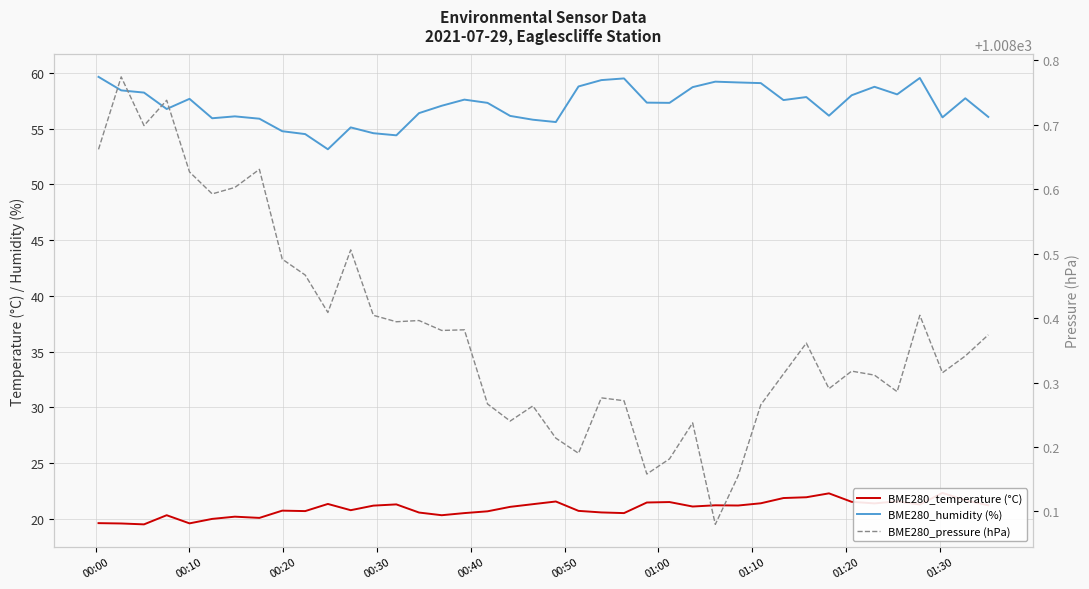

What are all the series names shown in the legend?

BME280_temperature (°C), BME280_humidity (%), BME280_pressure (hPa)